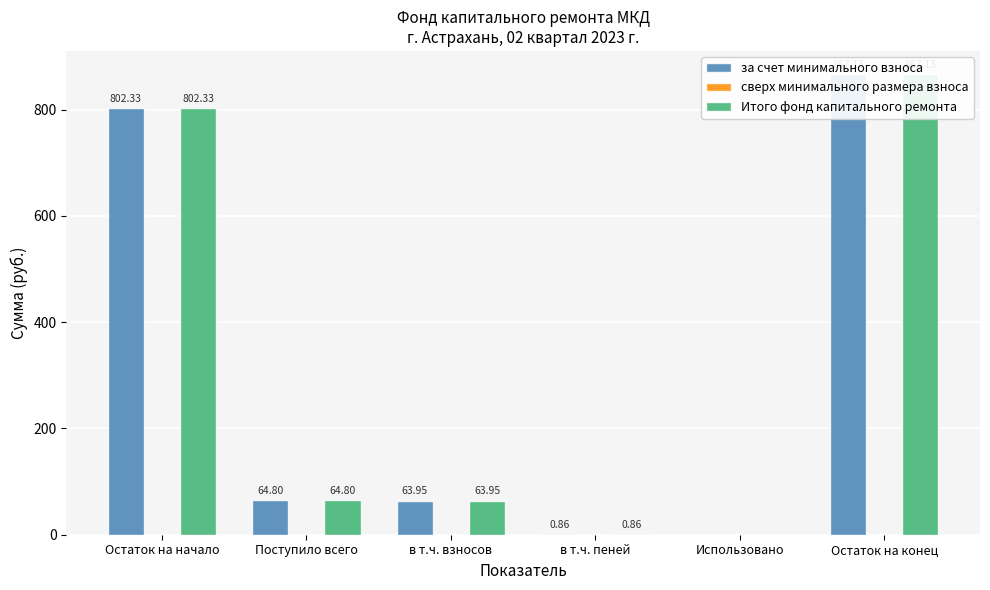

What is the difference between the maximum and minimum values in the за счет минимального взноса series?

867.1